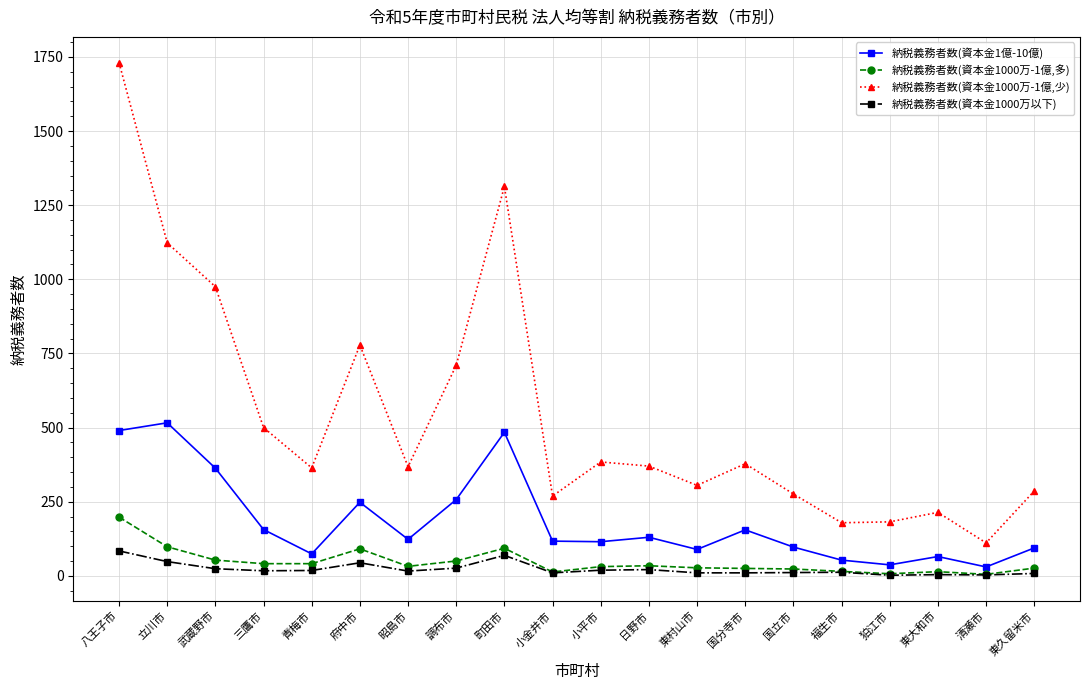

What is the difference between the 納税義務者数(資本金1000万-1億,少) values at 昭島市 and 小平市?

16